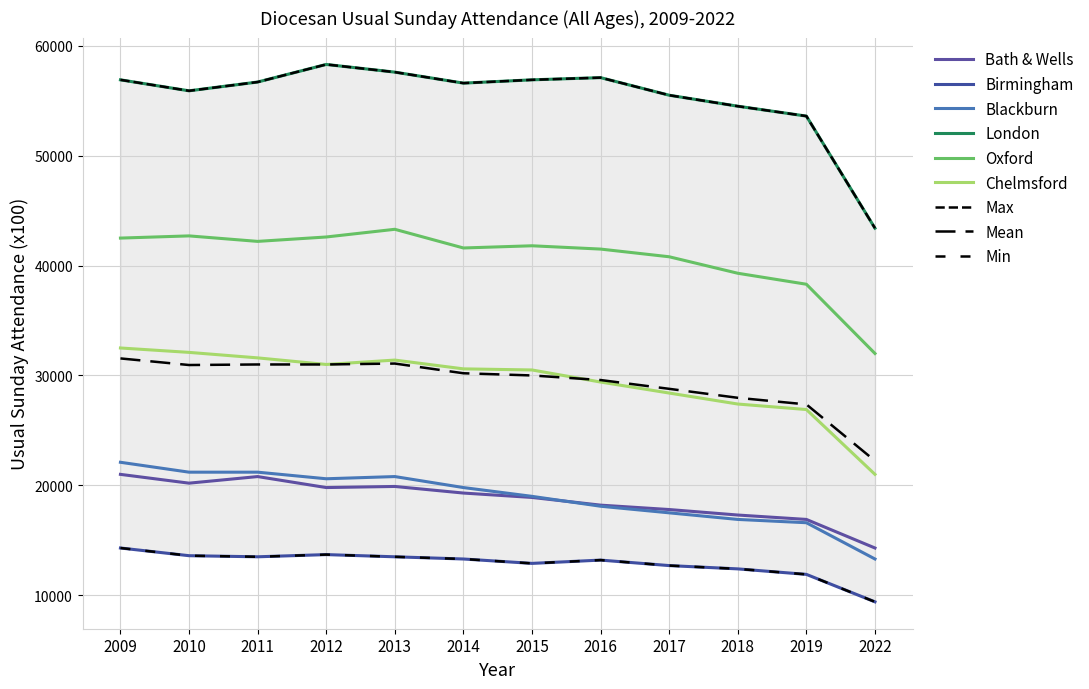

What is the difference between the Chelmsford values at 2011 and 2017?

3200